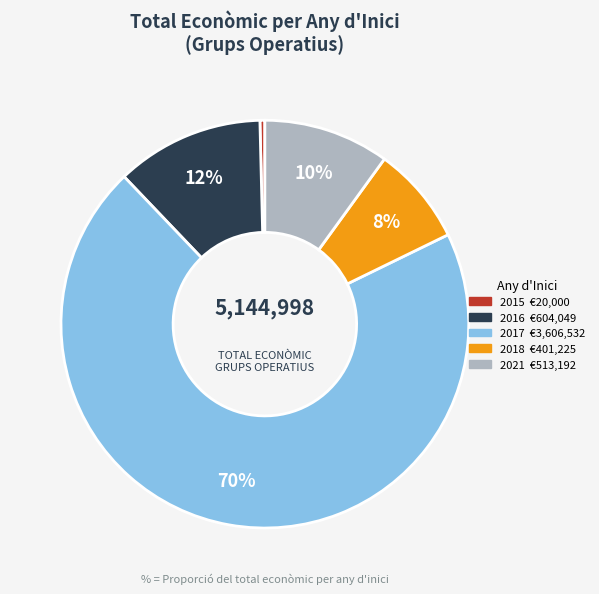

To the nearest percent, what is the average slice percentage?

20%